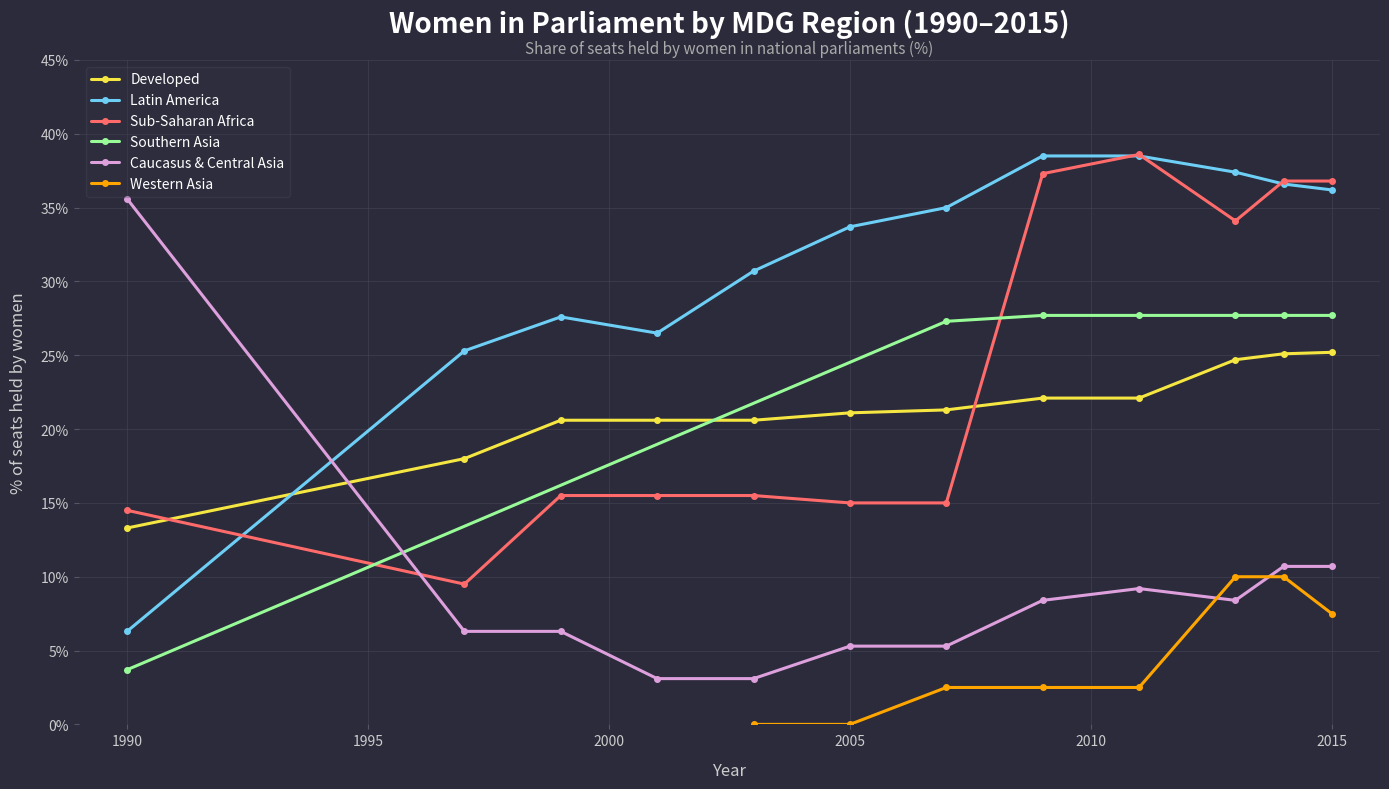

Which series ends up on top after the final intersection of Developed and Latin America?

Latin America